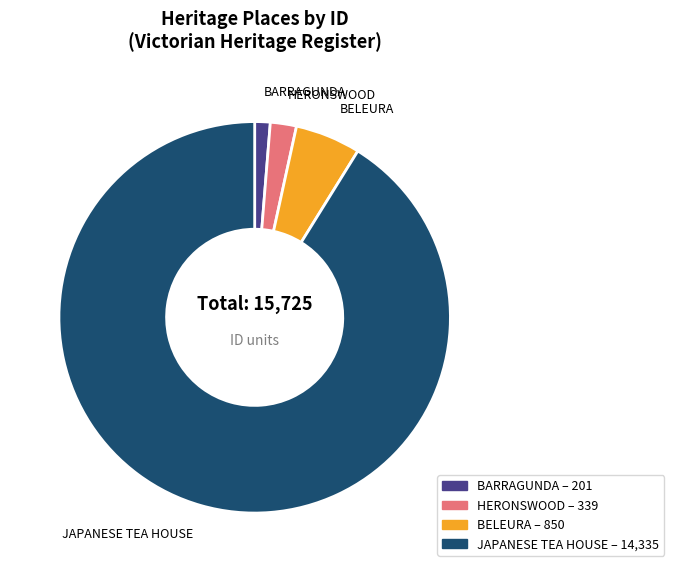

Which category accounts for the majority?

JAPANESE TEA HOUSE